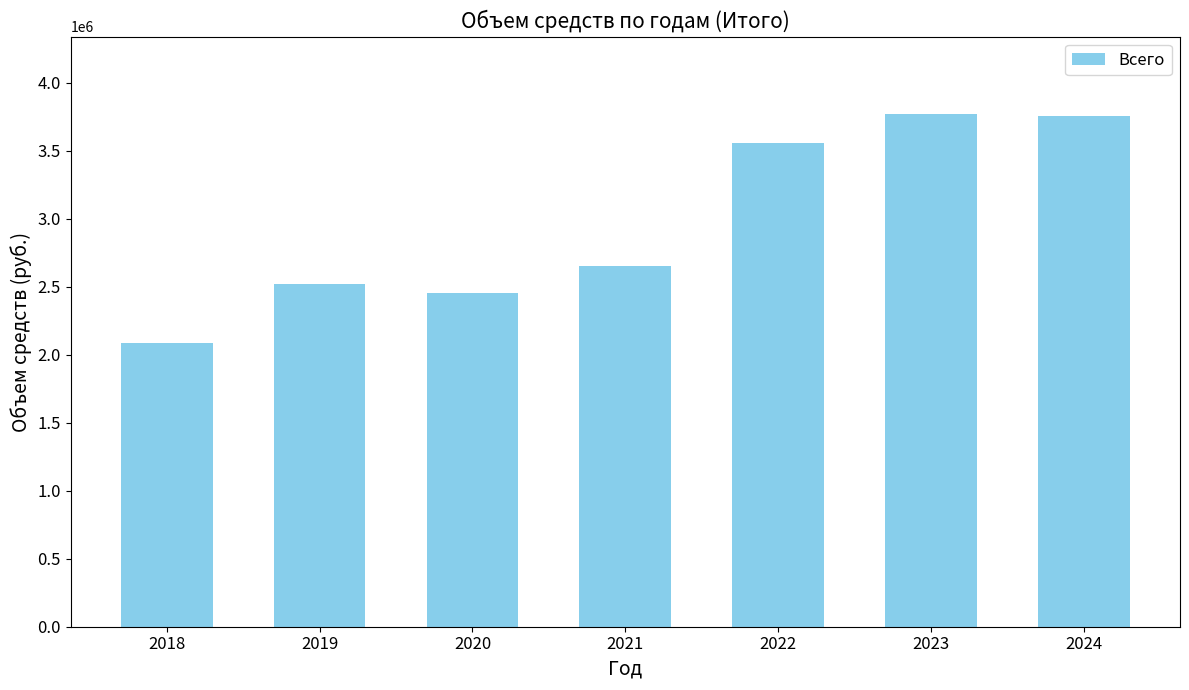

How many categories are shown in the chart?

7